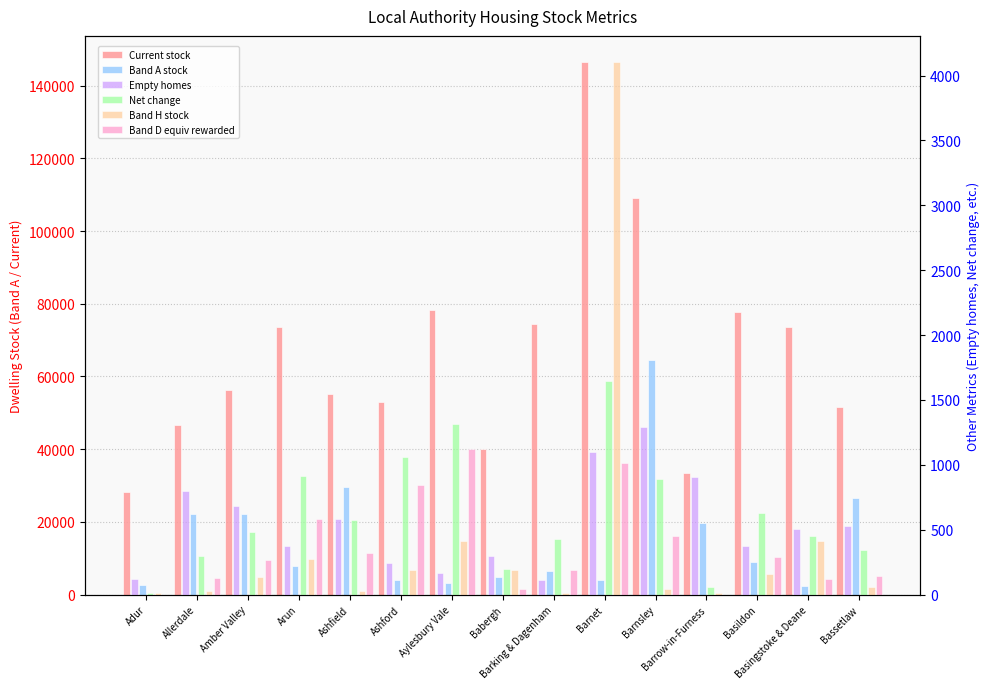

Are the bars grouped side by side (vs. stacked)?

Yes